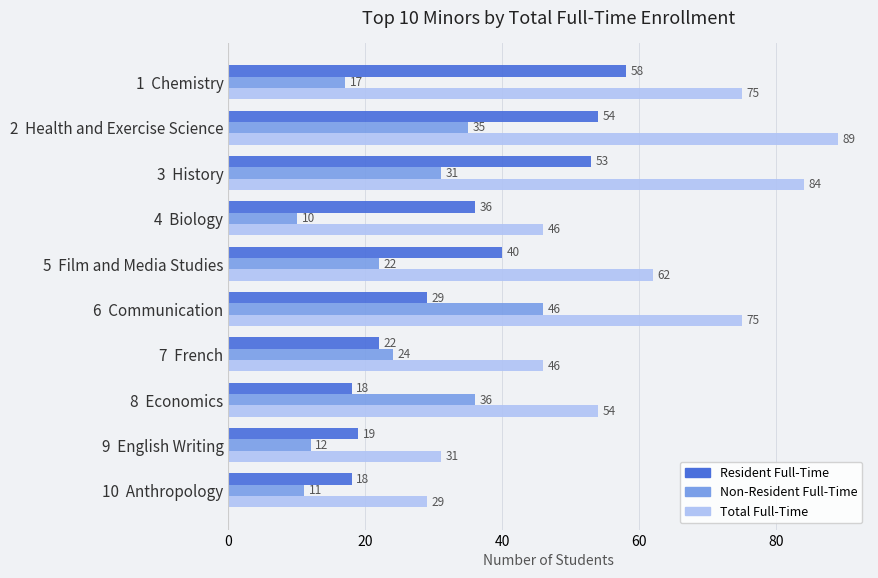

Which series has the largest range (max minus min)?

Total Full-Time